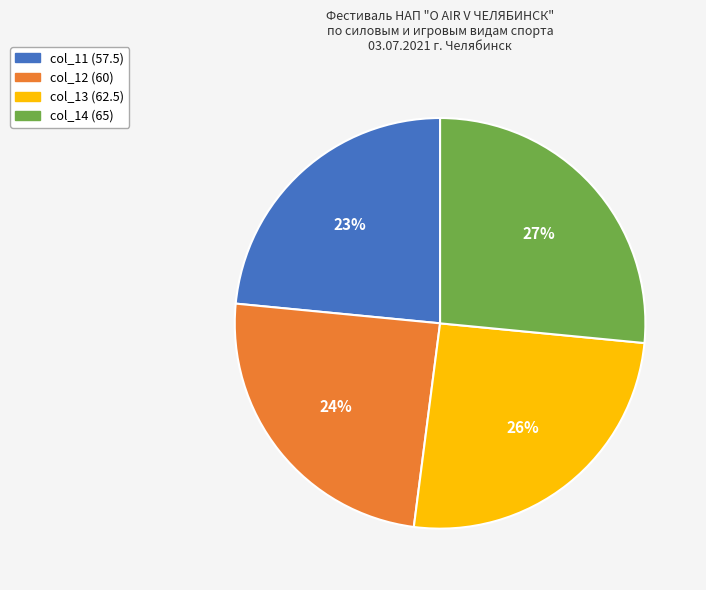

To the nearest percent, what is the average slice percentage?

25%